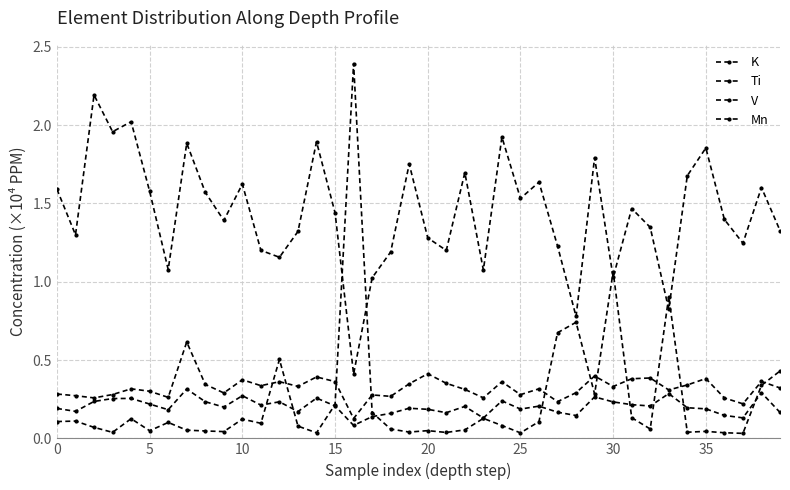

What is the label of the 37th point from the left?

36